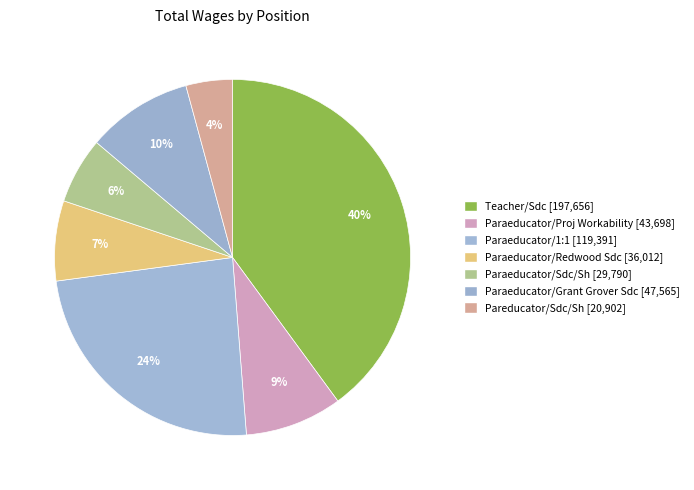

Combined, do Paraeducator/Grant Grover Sdc and Paraeducator/Proj Workability account for over 50%?

No